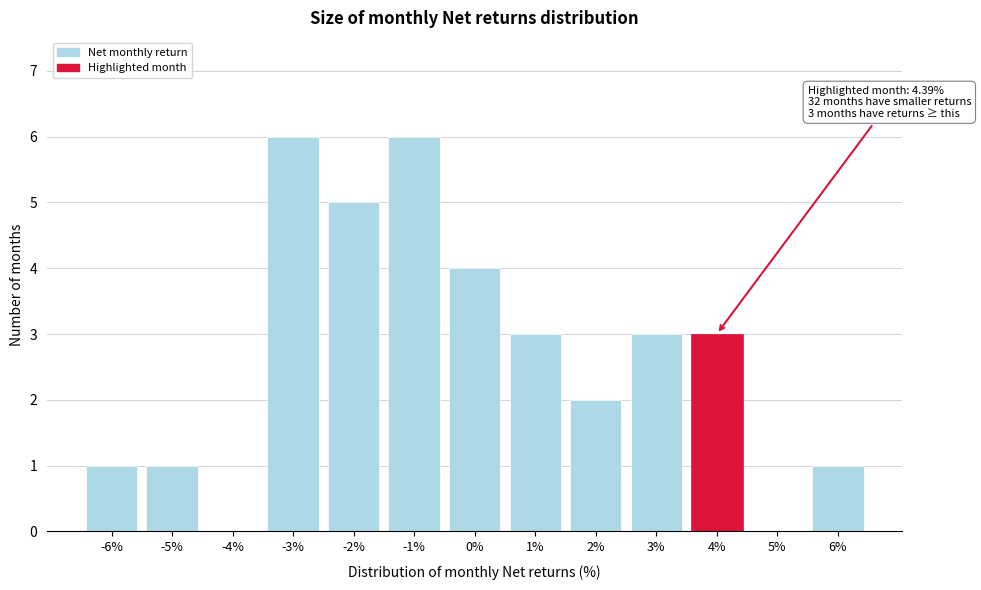

Reading right to left, list all the values displayed in this chart.

6%=1	5%=0	4%=3	3%=3	2%=2	1%=3	0%=4	-1%=6	-2%=5	-3%=6	-4%=0	-5%=1	-6%=1